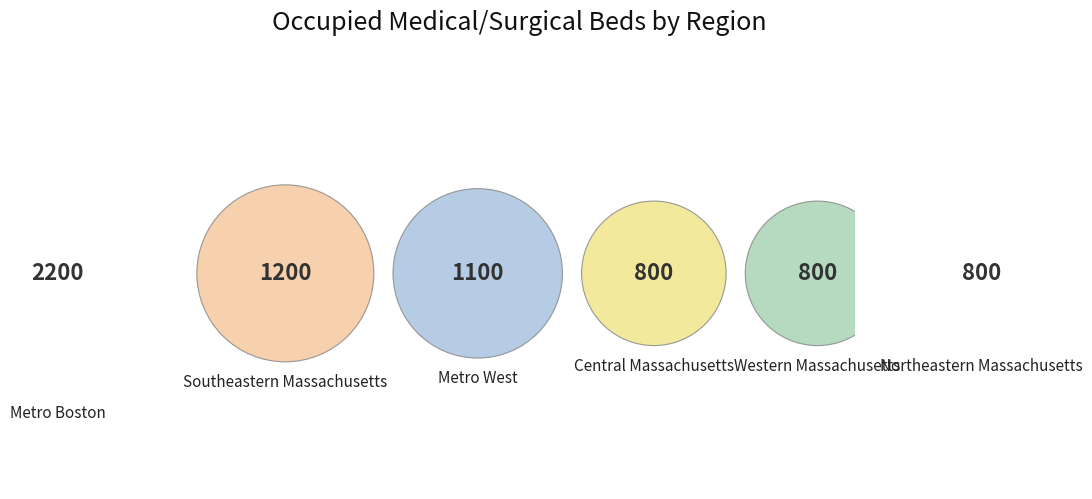

Rank the categories by value from lowest to highest.

Northeastern Massachusetts, Western Massachusetts, Central Massachusetts, Metro West, Southeastern Massachusetts, Metro Boston